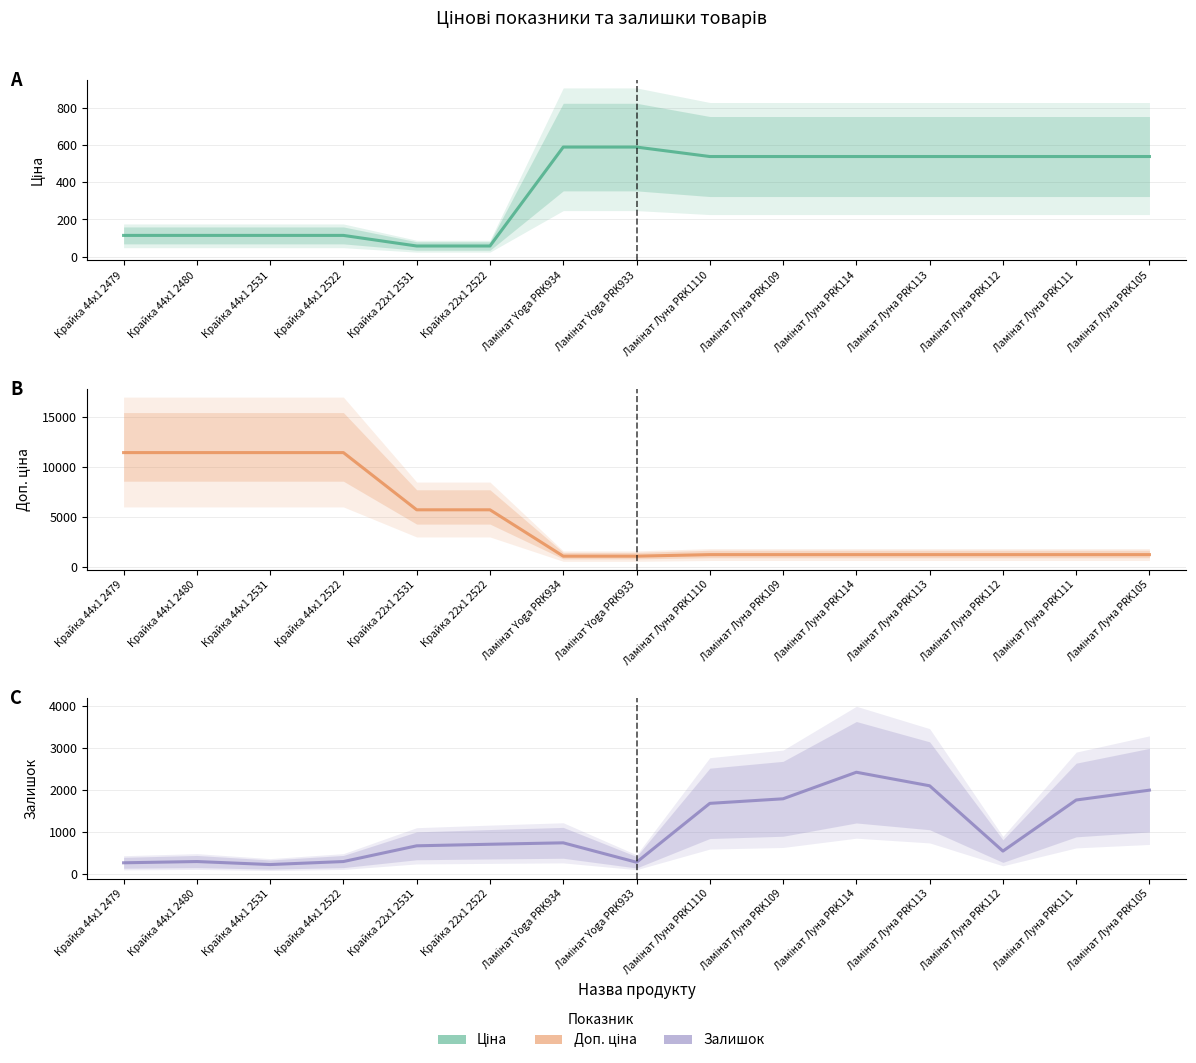

List the series in order of their overall mean, lowest first.

Ціна, Залишок, Доп. ціна